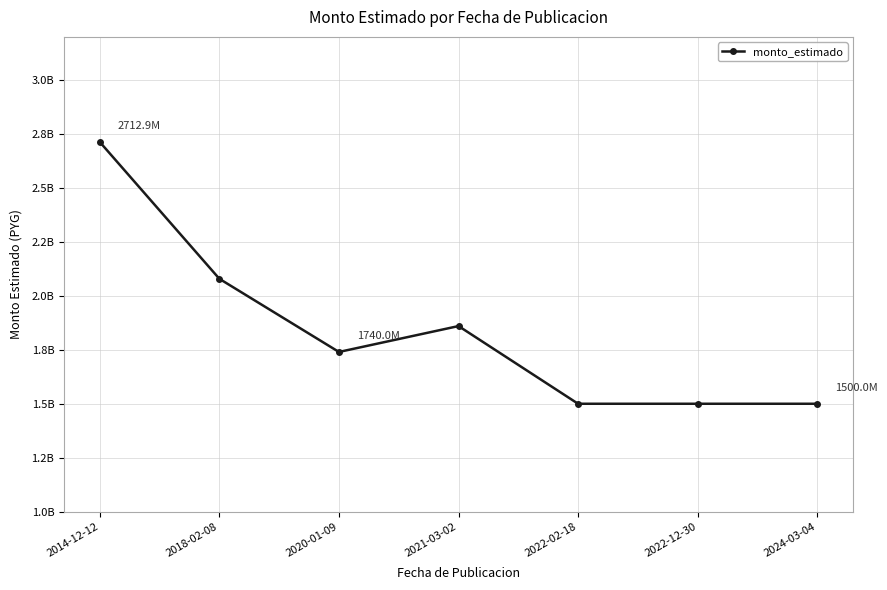

Count the values in the range 1500000000 to 2079000000.

6